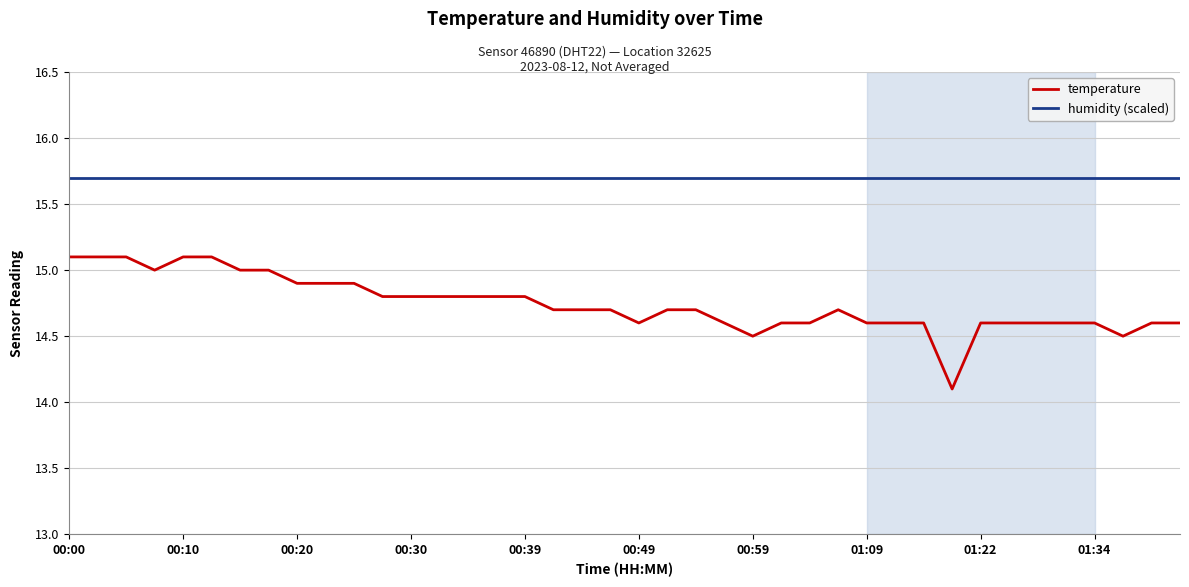

Which series has the largest total across all categories?

humidity (scaled)